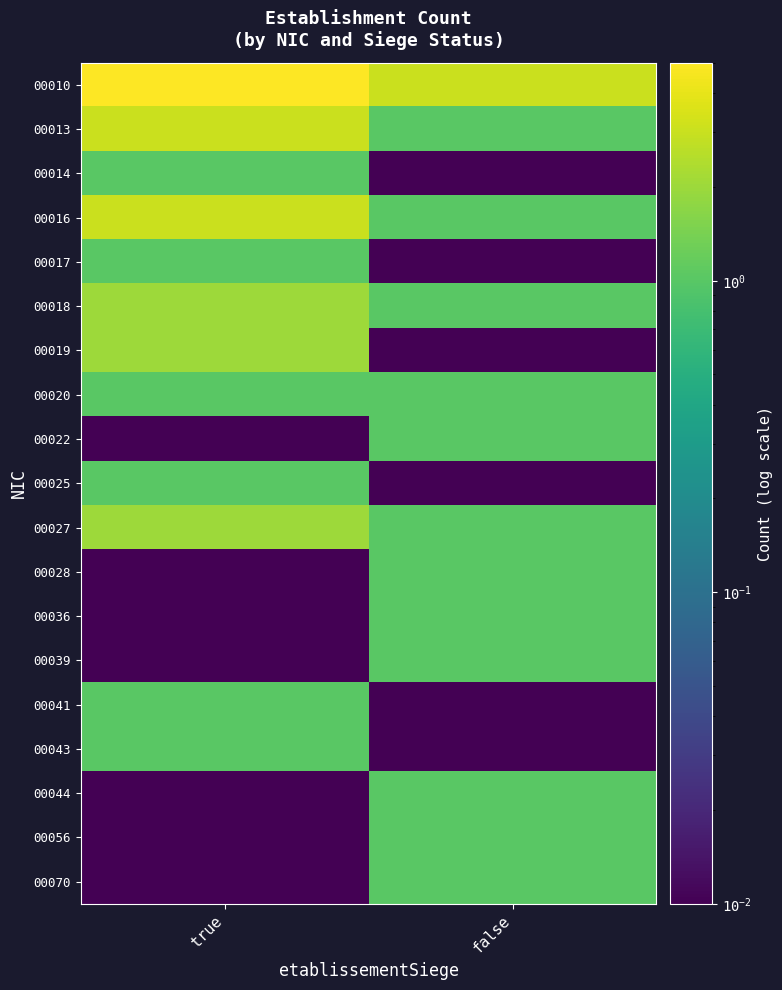

What is the total value across all series at false?

15.2